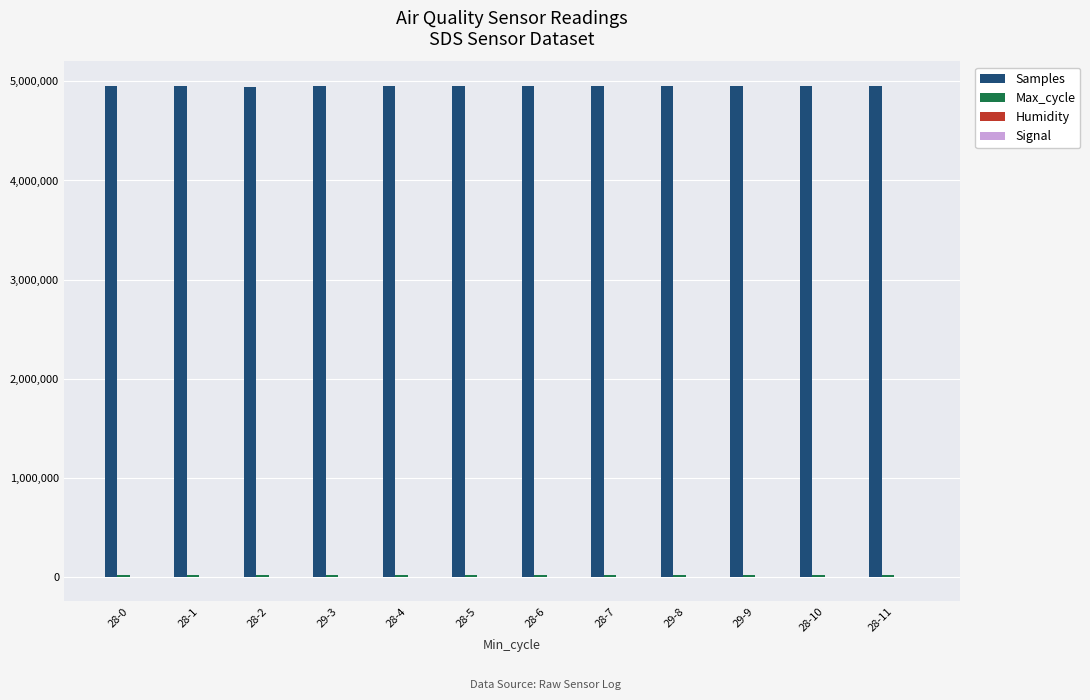

The value of Samples at 28-7 is 2084095.5. True or false?

False